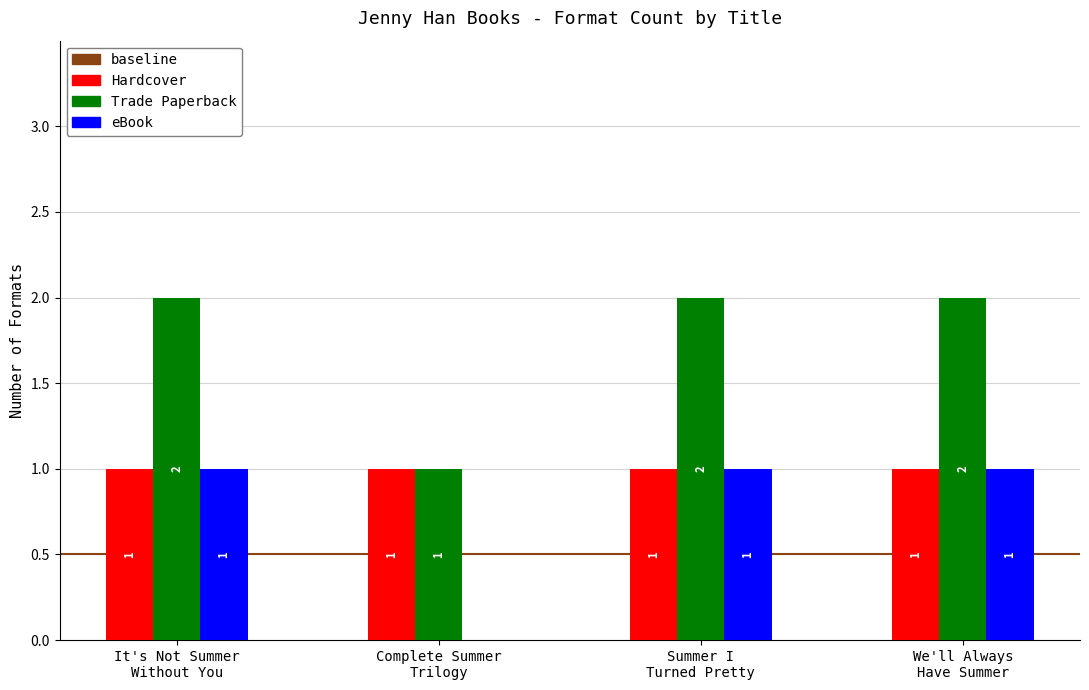

How many Trade Paperback values are between 2 and 3?

3